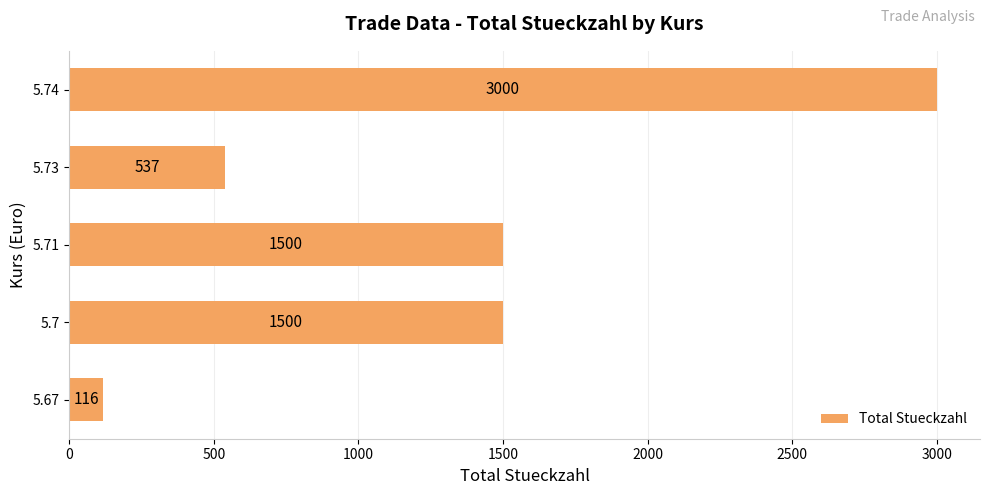

What is the difference between the second highest and second lowest values?

963